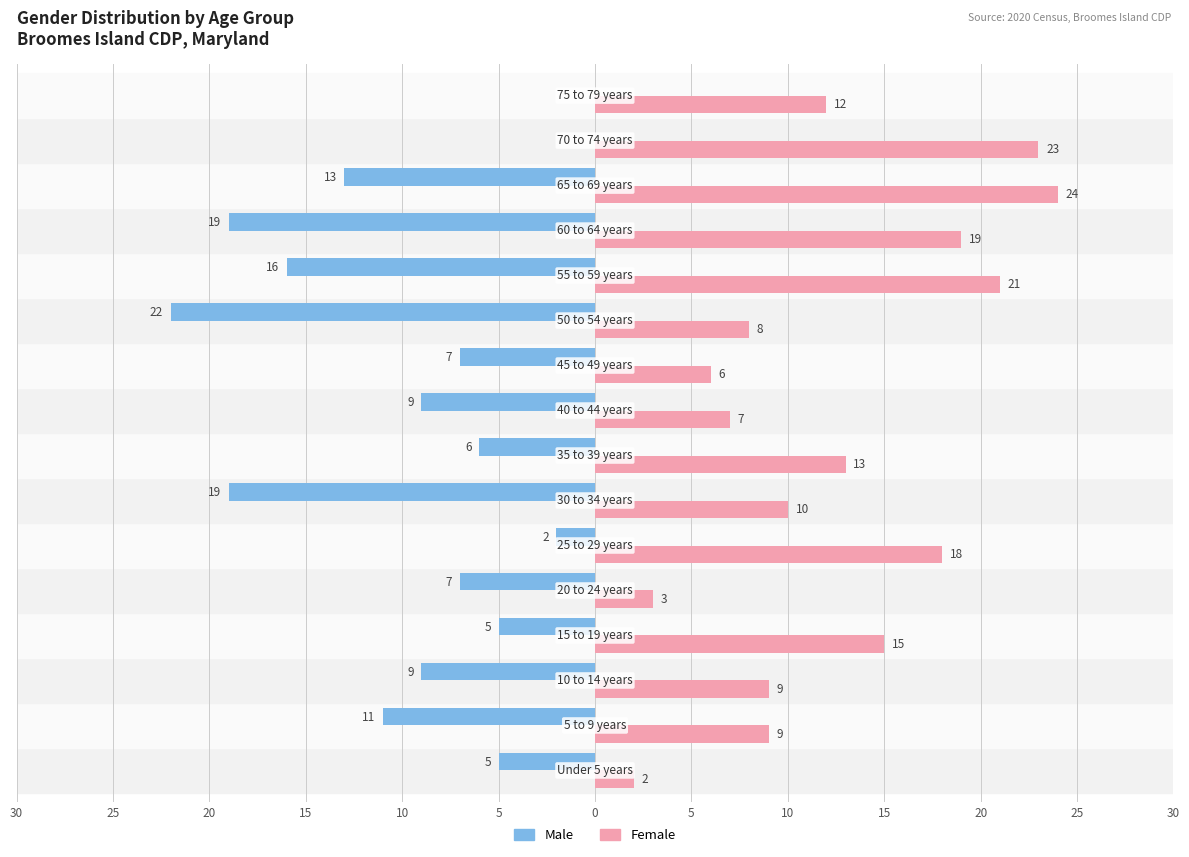

What are all the series names shown in the legend?

Male, Female